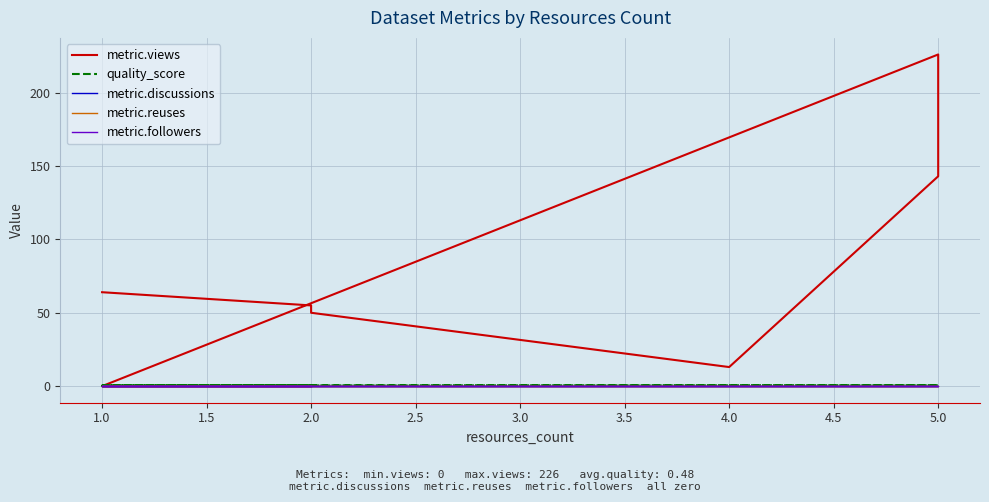

True or false: metric.reuses has more than 0 points higher than both neighbors.

False